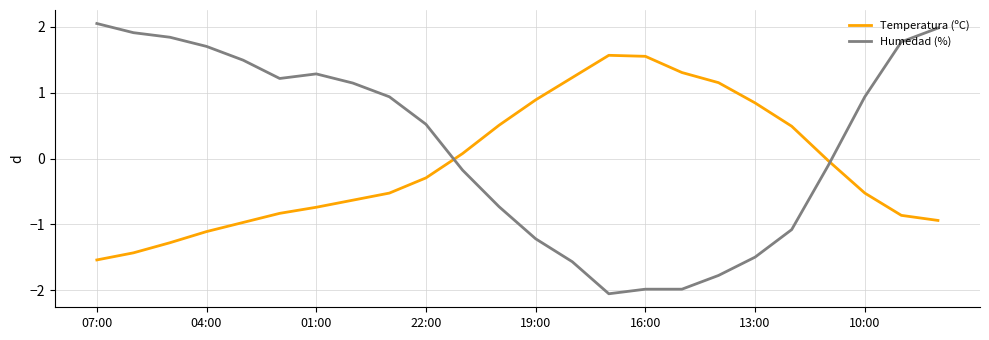

What is the sum of all Humedad (%) values?

4.7